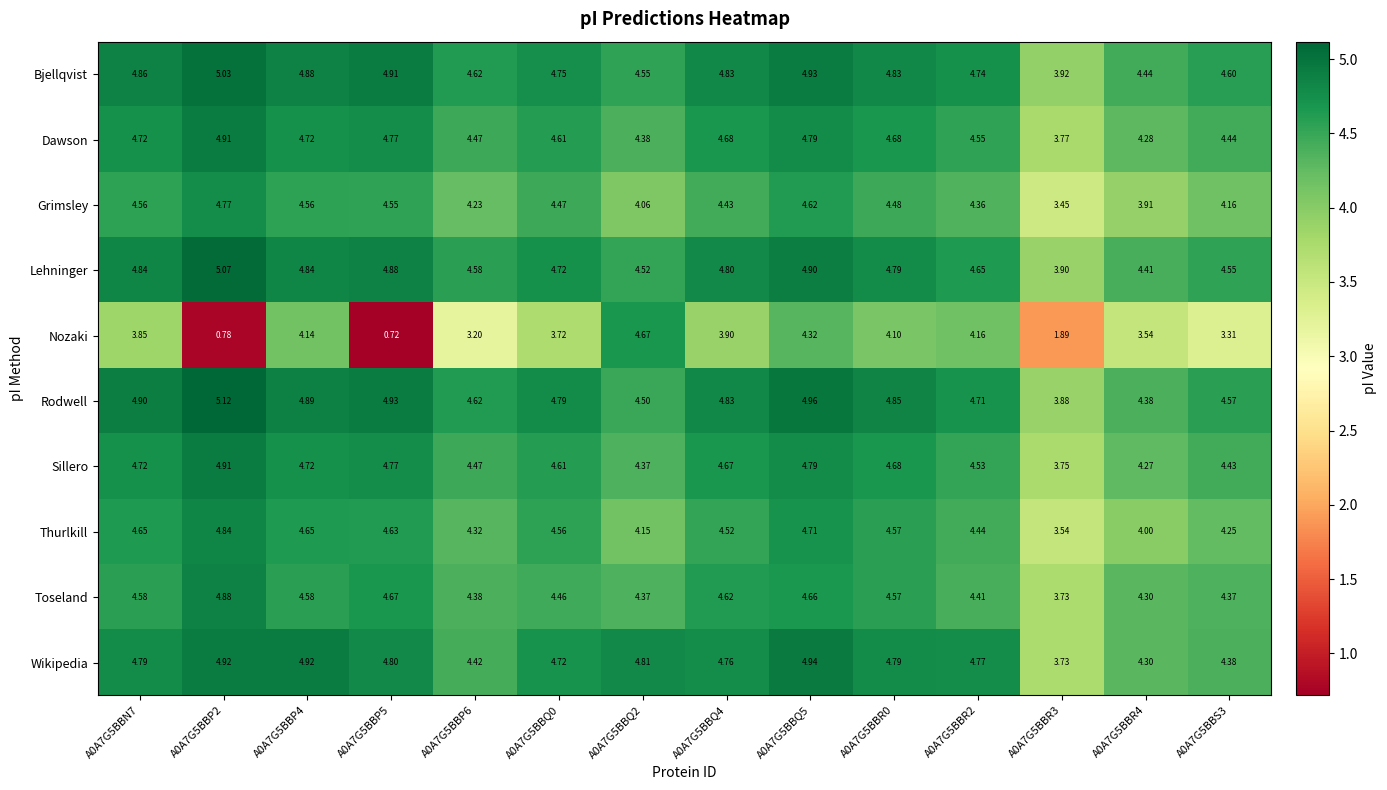

Which series has the largest total across all categories?

Rodwell